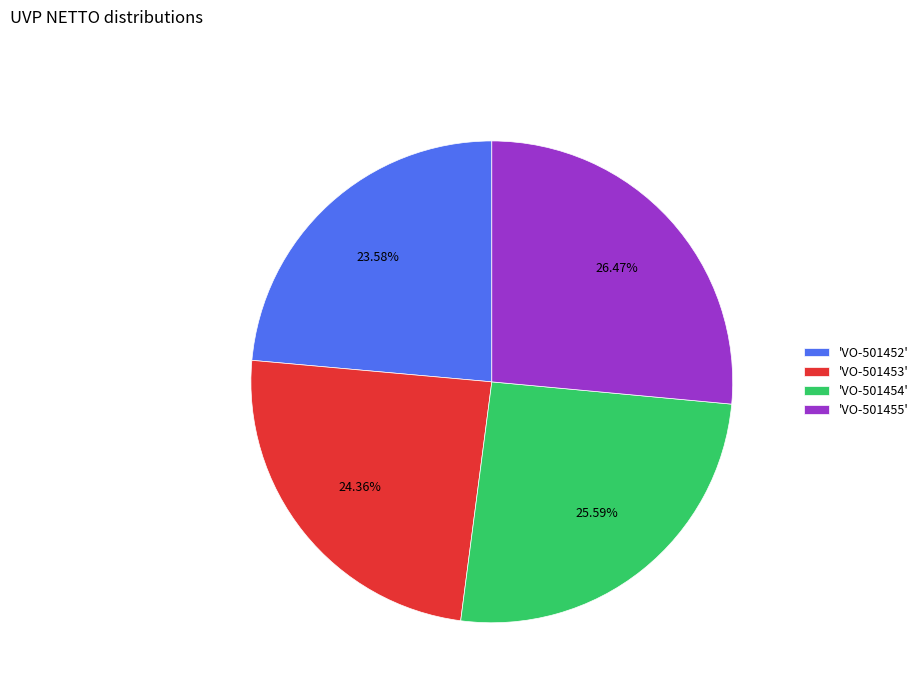

Rank the categories by value from lowest to highest.

'VO-501452', 'VO-501453', 'VO-501454', 'VO-501455'